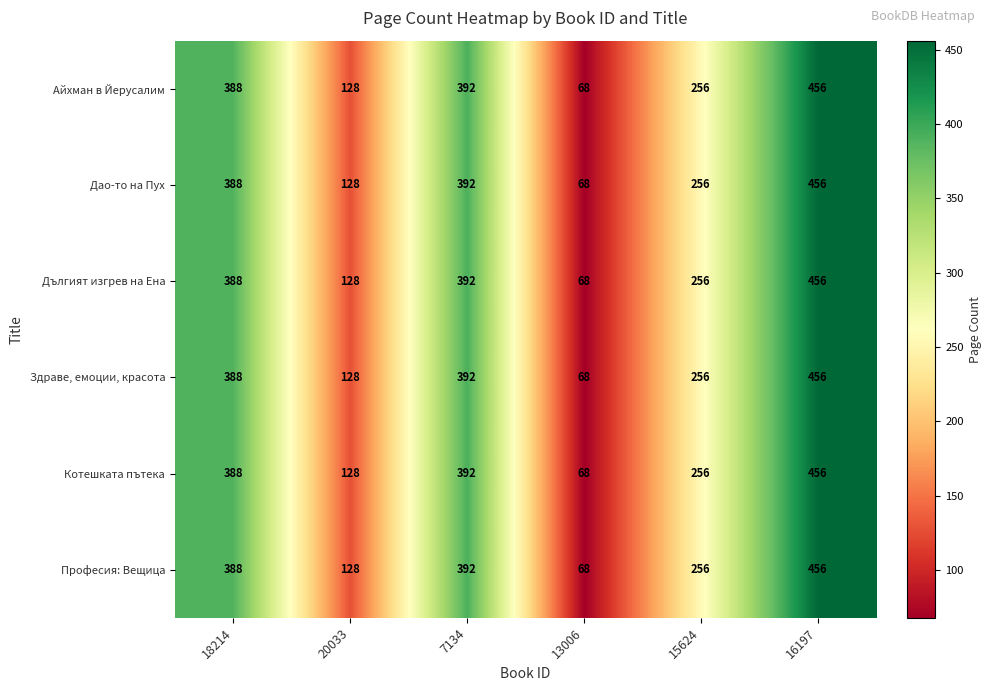

Count the number of categories in the chart.

6